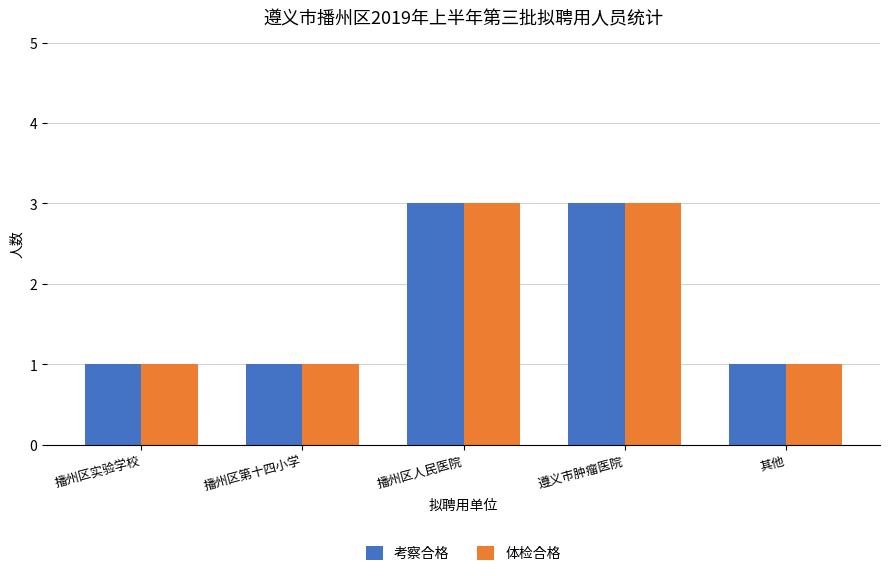

What are all the series names shown in the legend?

考察合格, 体检合格